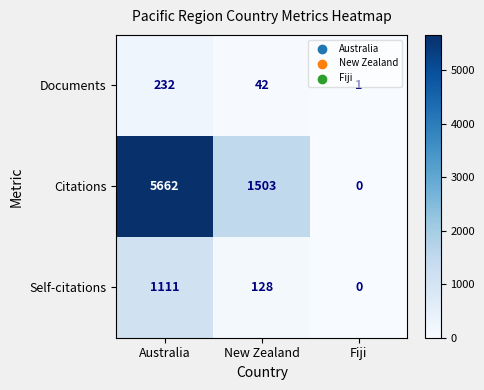

Count the Citations values in the range 0 to 5662.

3